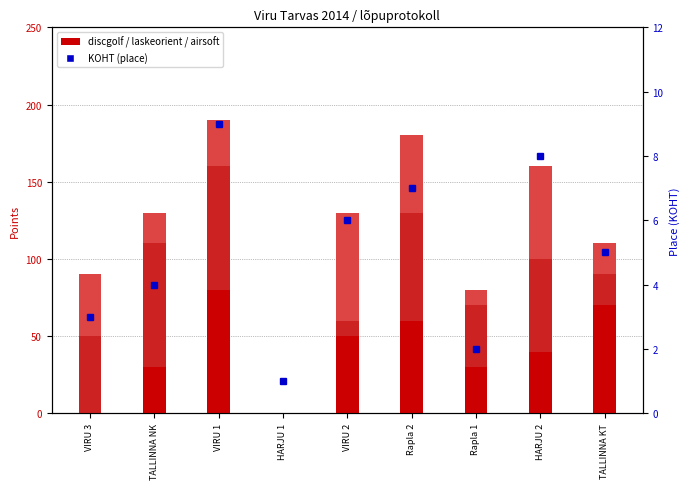

What is the difference between the highest and lowest values at VIRU 2?

64